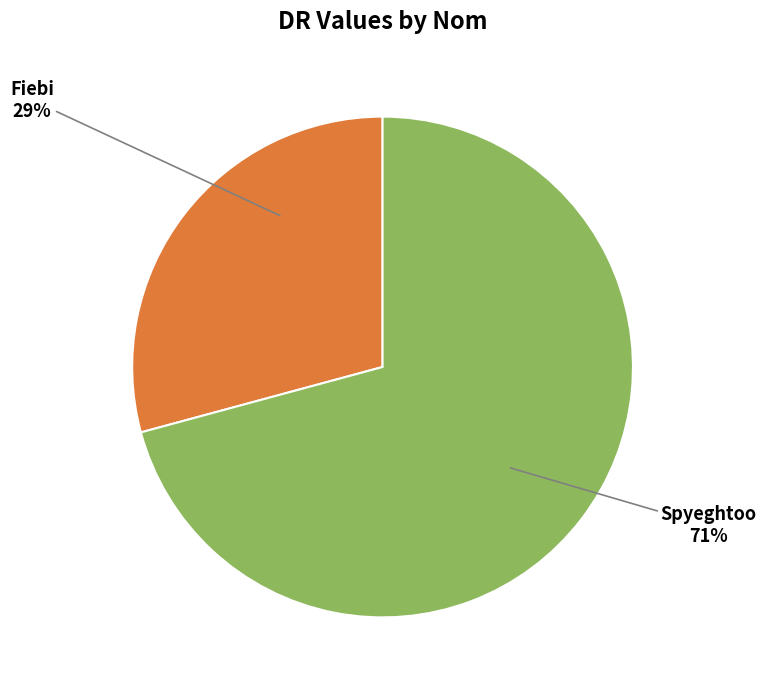

To the nearest percent, what portion does Fiebi represent?

29%